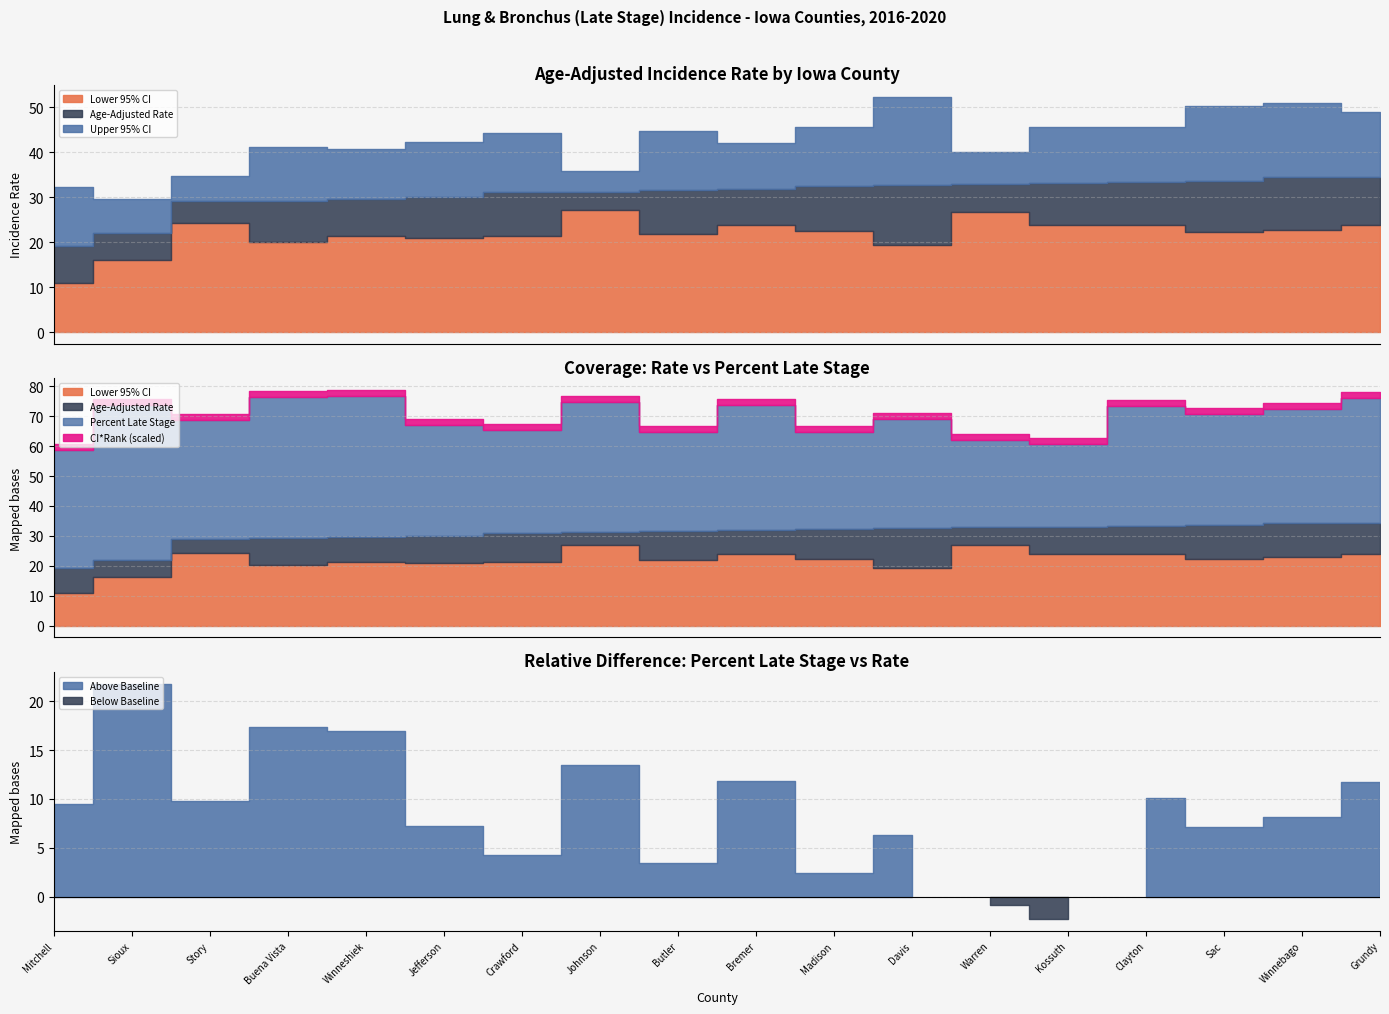

At which label does Lower 95% CI reach its minimum?

Mitchell